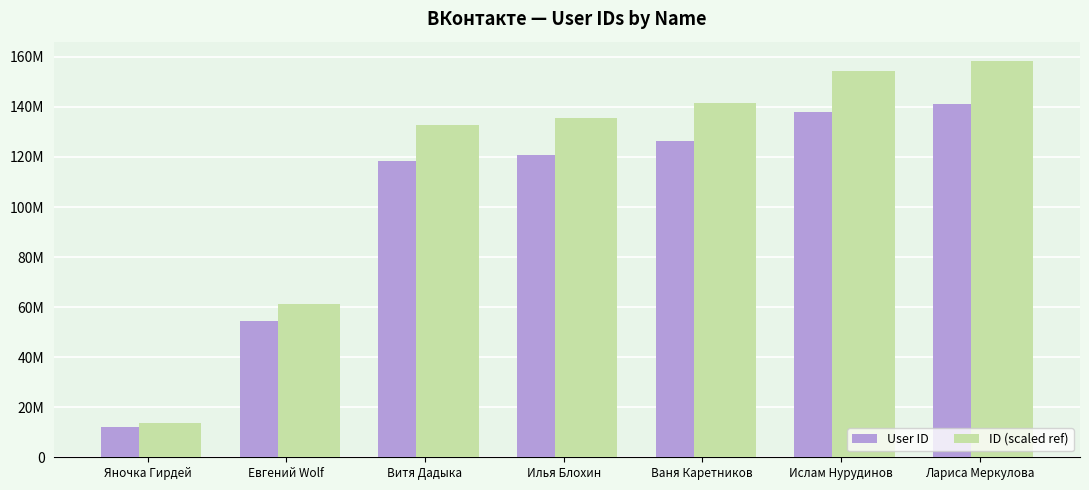

Is the value of ID (scaled ref) at Яночка Гирдей greater than the value of User ID at Яночка Гирдей?

Yes